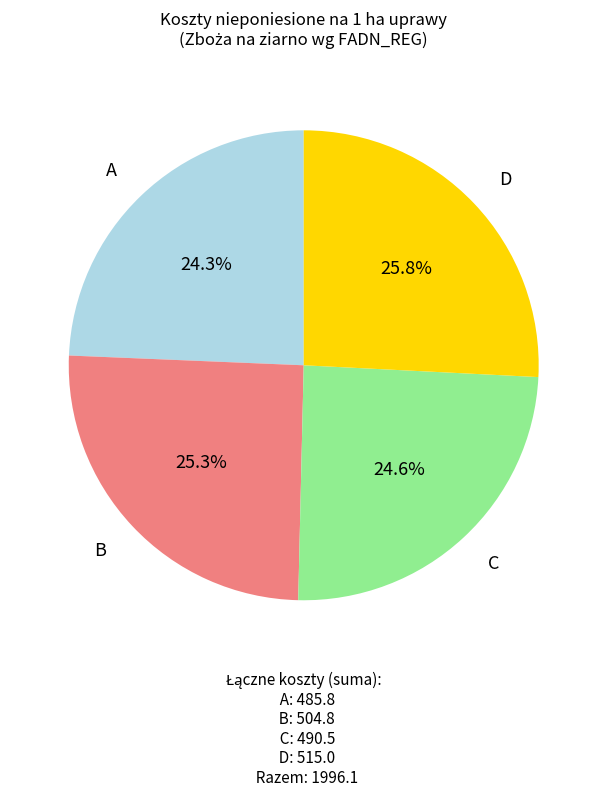

Does any single category account for the majority?

No